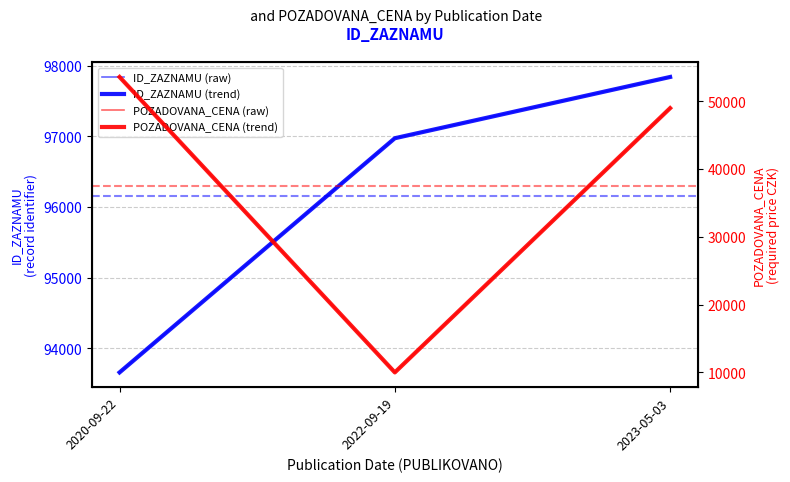

List the labels in order of POZADOVANA_CENA (trend) value, smallest first.

2022-09-19, 2023-05-03, 2020-09-22